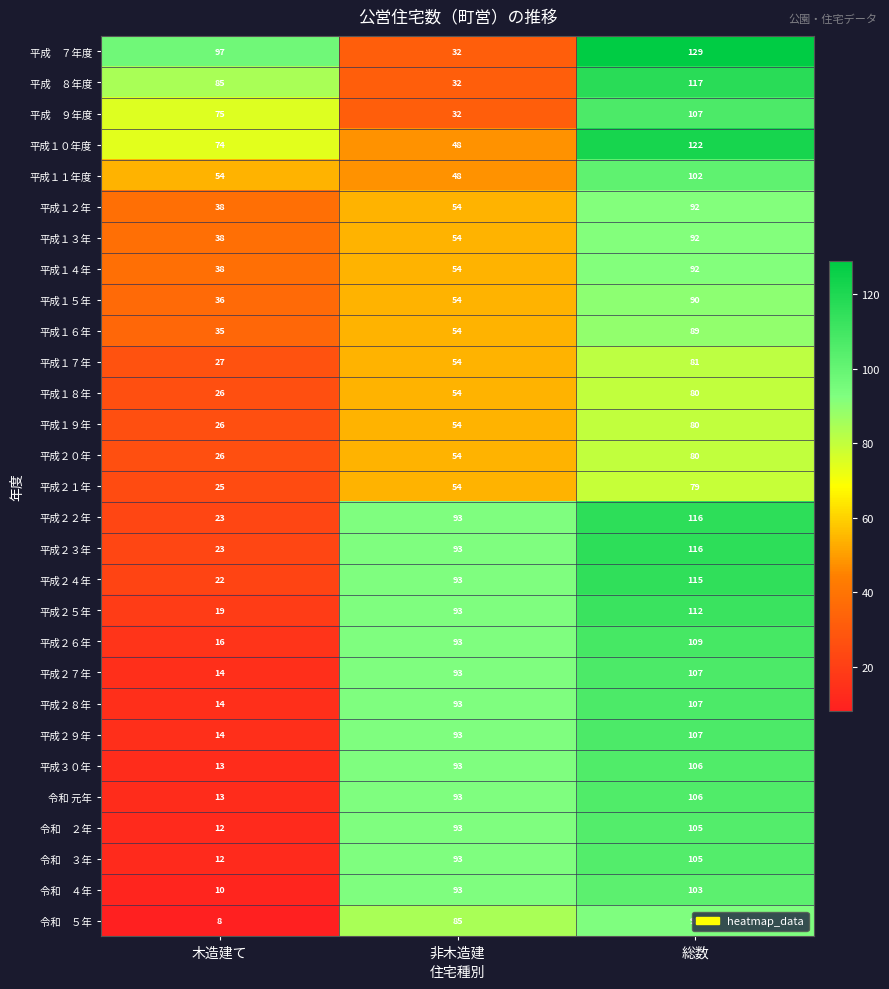

What is the sum of the 平成２７年 values at 総数 and 木造建て?

121